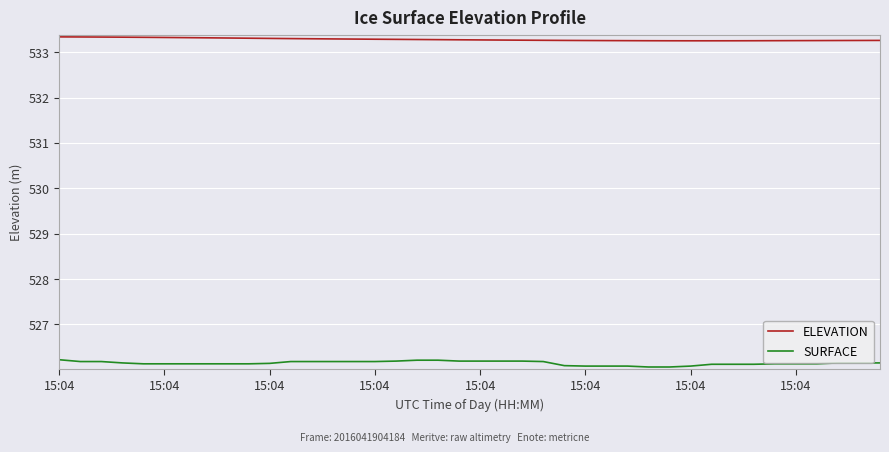

Rank the series by their maximum value, from lowest to highest.

SURFACE, ELEVATION